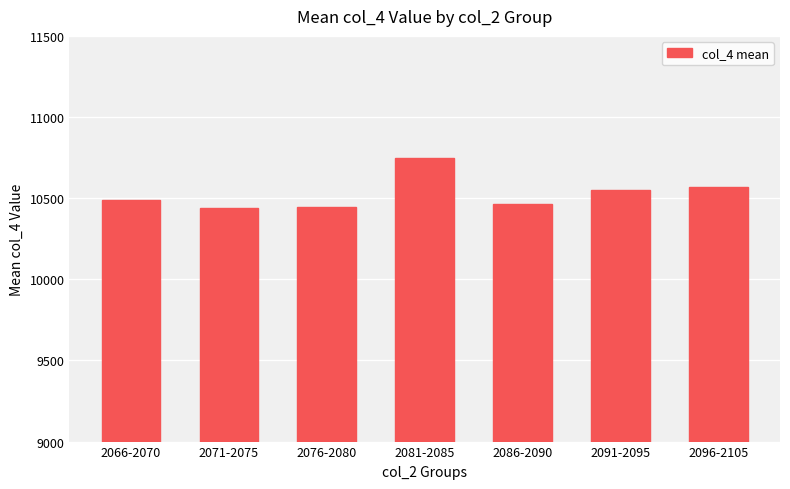

What is the sum of the values at 2066-2070 and 2086-2090?

20953